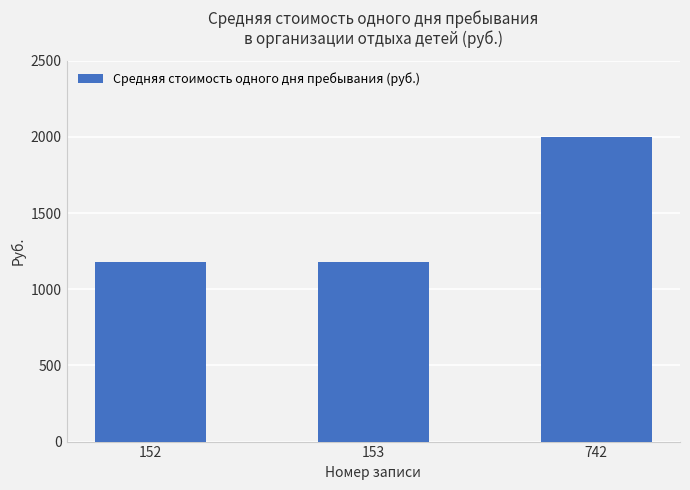

Between 742 and 153, which is larger?

742